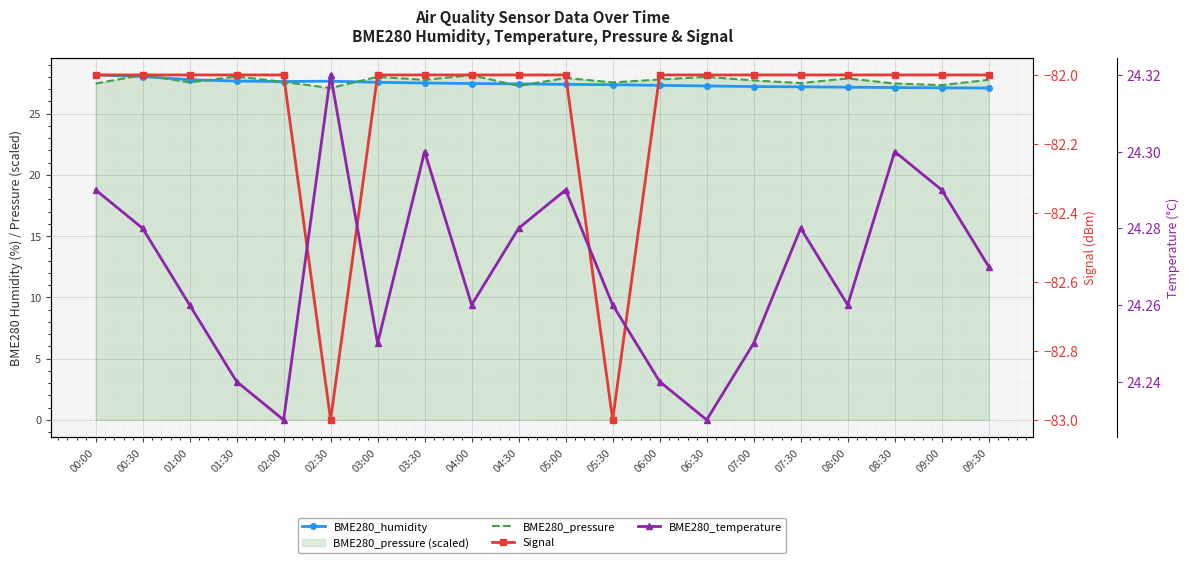

What is the value of the Signal point at the 18th from the left?

-82.0